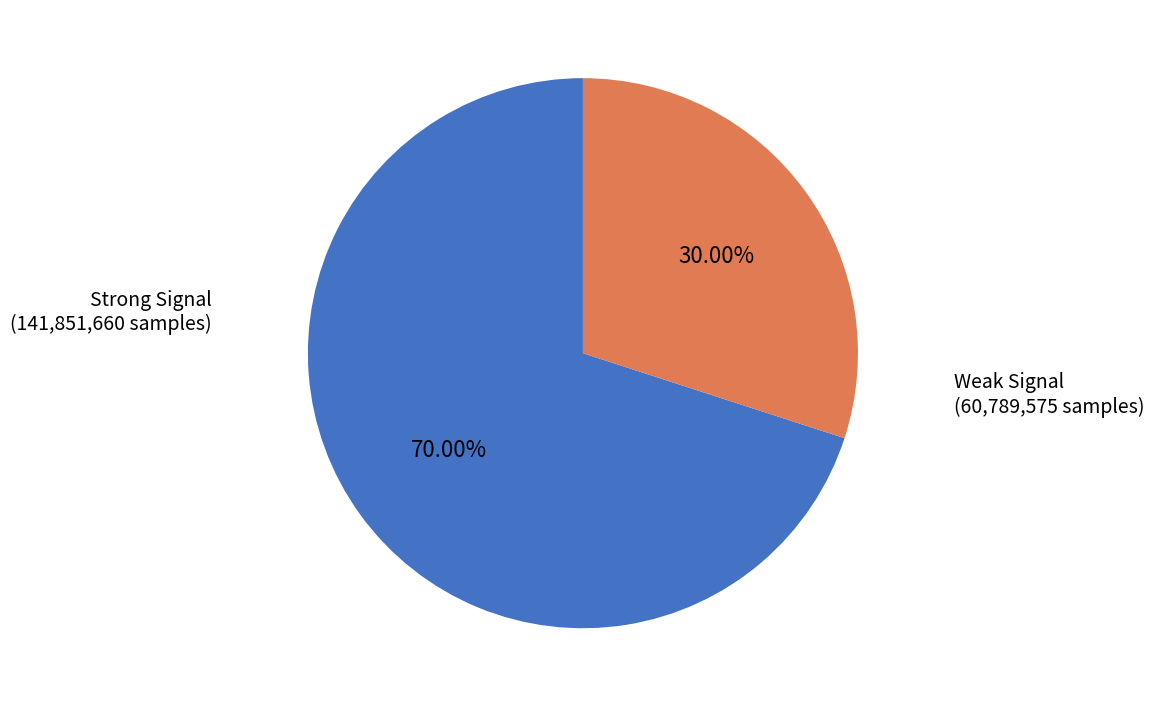

Which category accounts for the majority?

Strong Signal (141,851,660 samples)